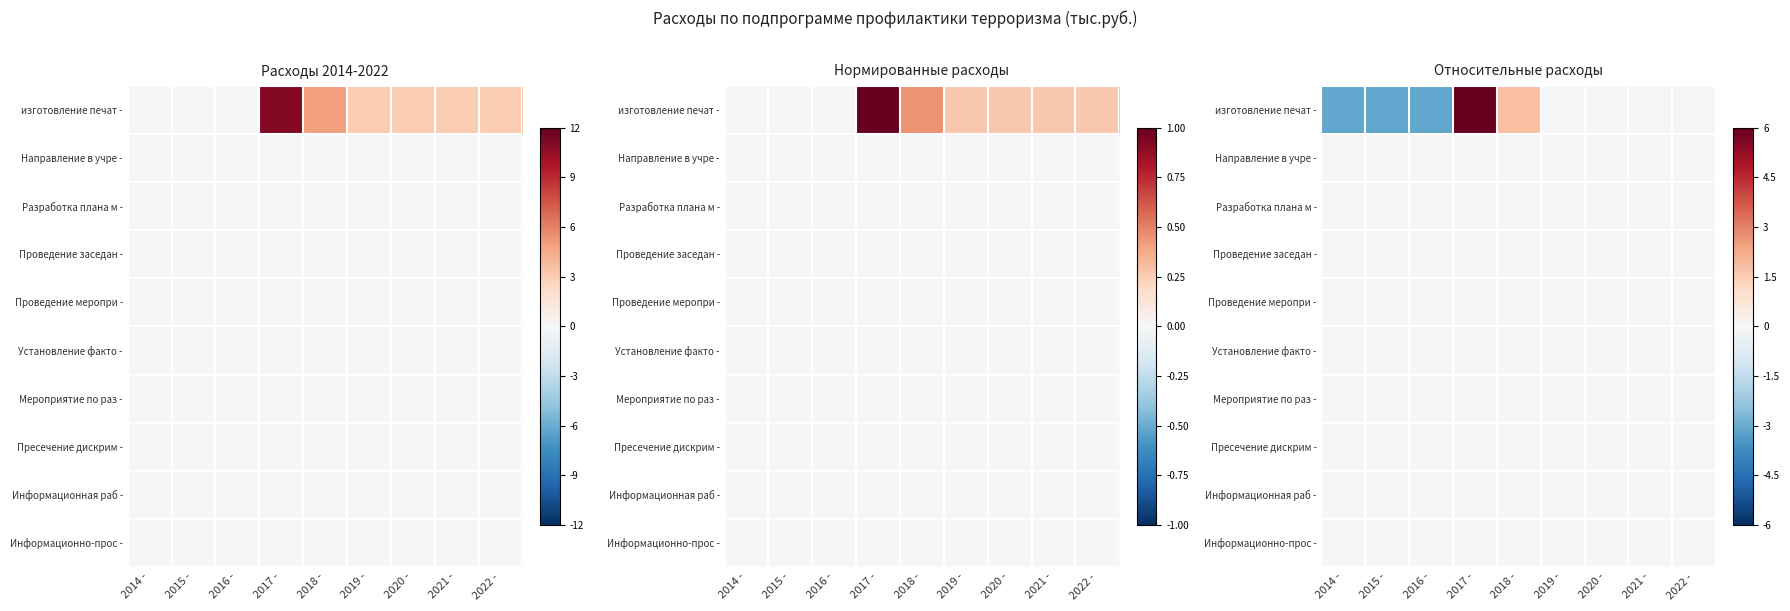

Which category has the highest value across all series?

2017 -